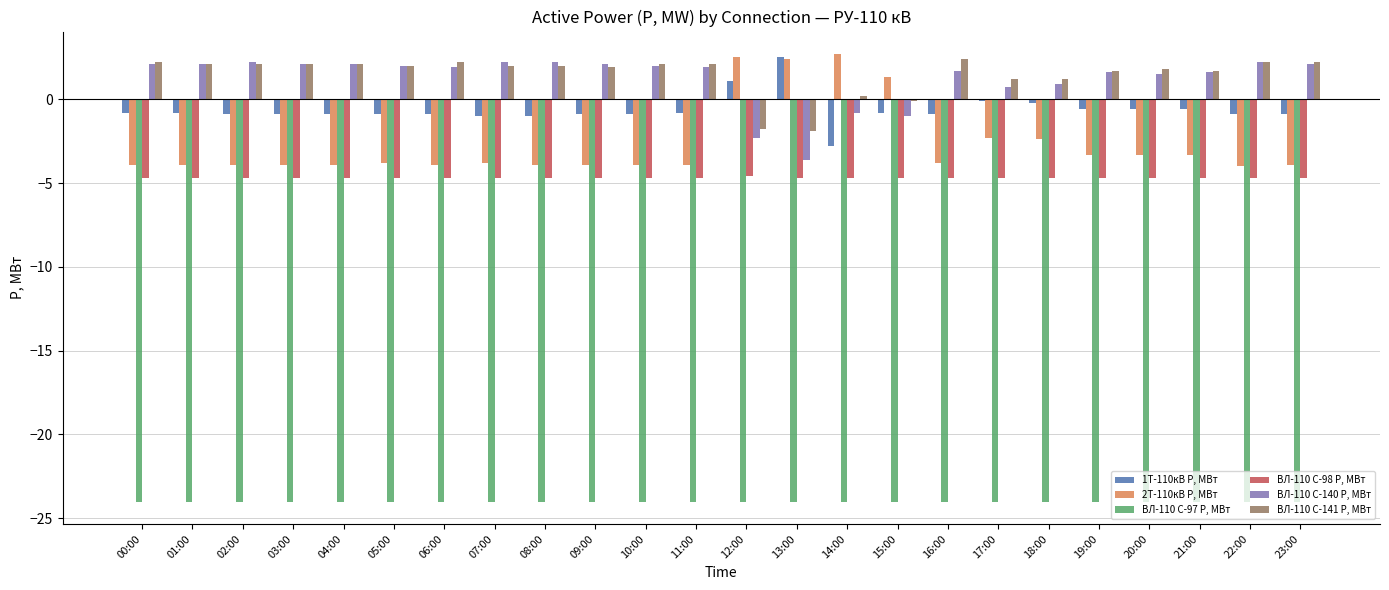

Which series has the largest range (max minus min)?

2Т-110кВ P, МВт